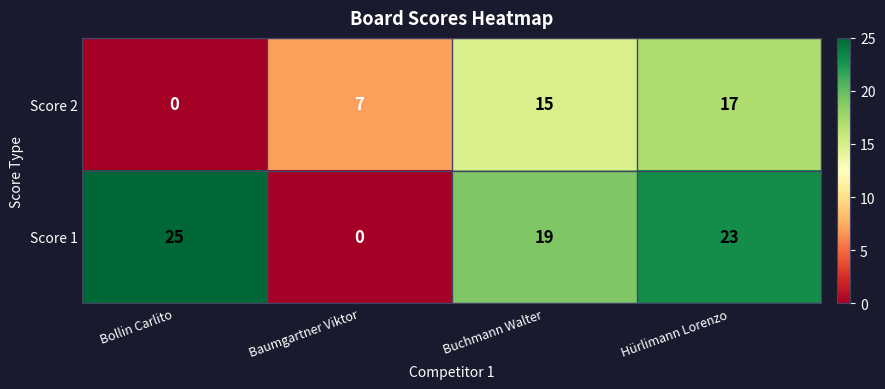

What is the difference between the second highest and minimum values in the Score 1 series?

23